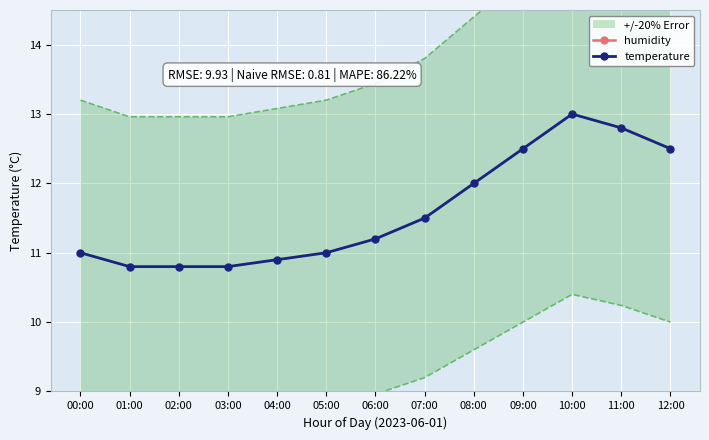

At which label does temperature reach its minimum?

01:00